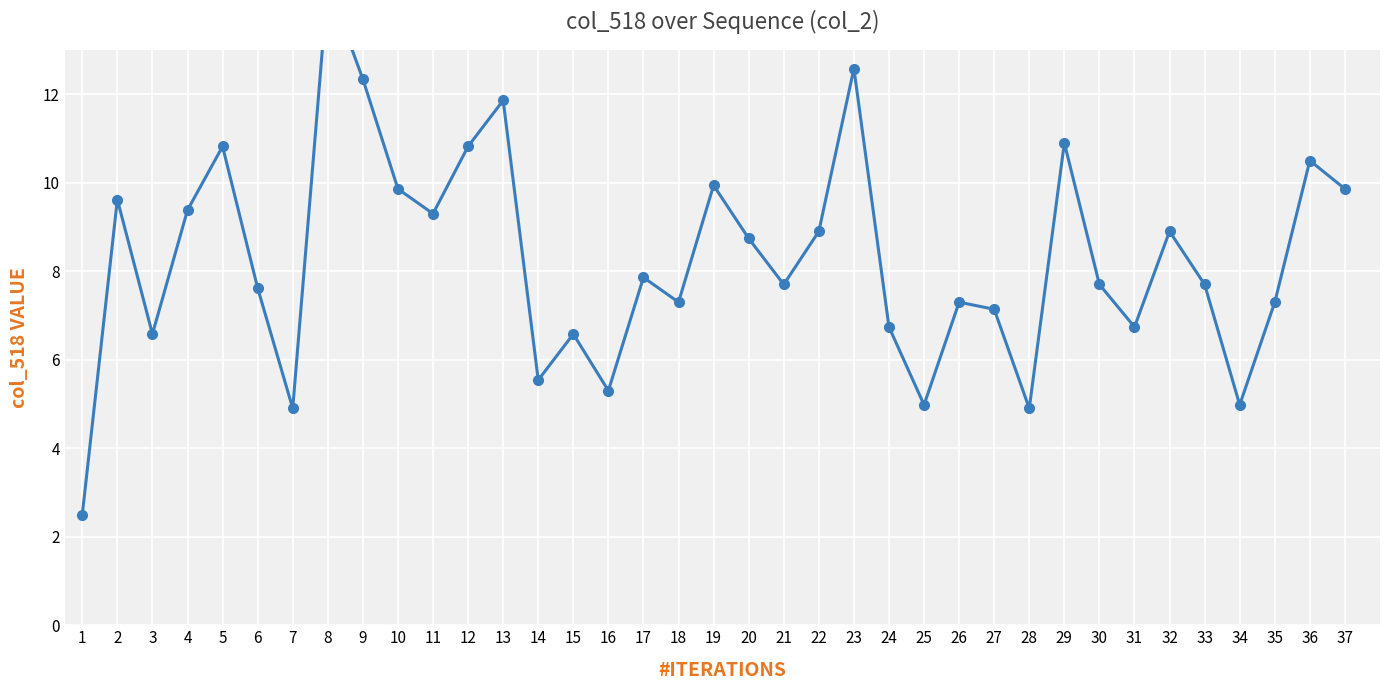

At which label does the data first exceed 7?

2